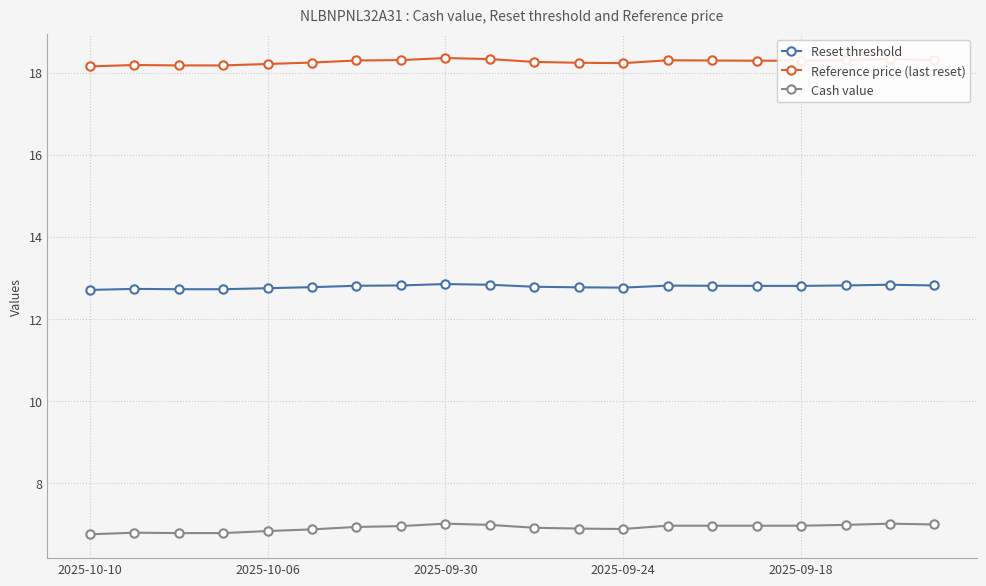

True or false: Reset threshold and Cash value cross at least once.

False